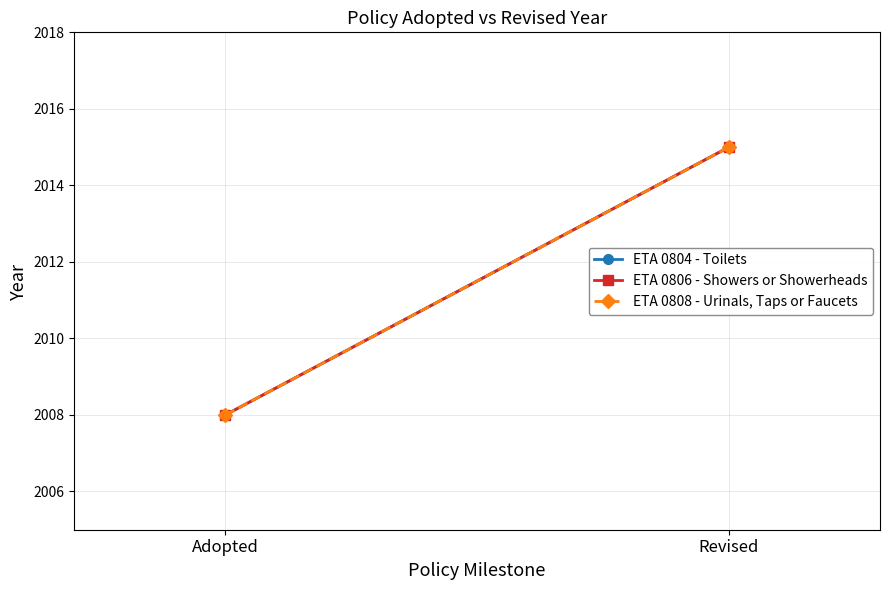

What is the average value of the ETA 0806 - Showers or Showerheads series?

2012